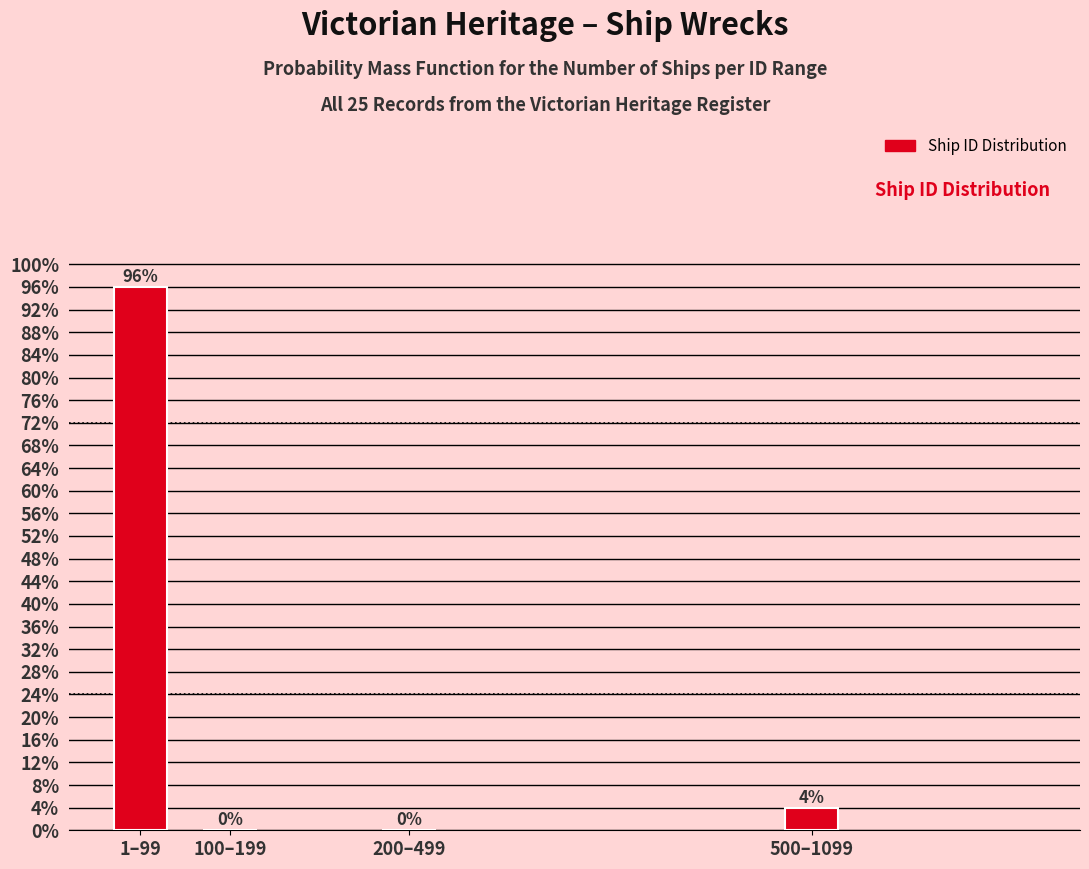

Are the bars horizontal?

No